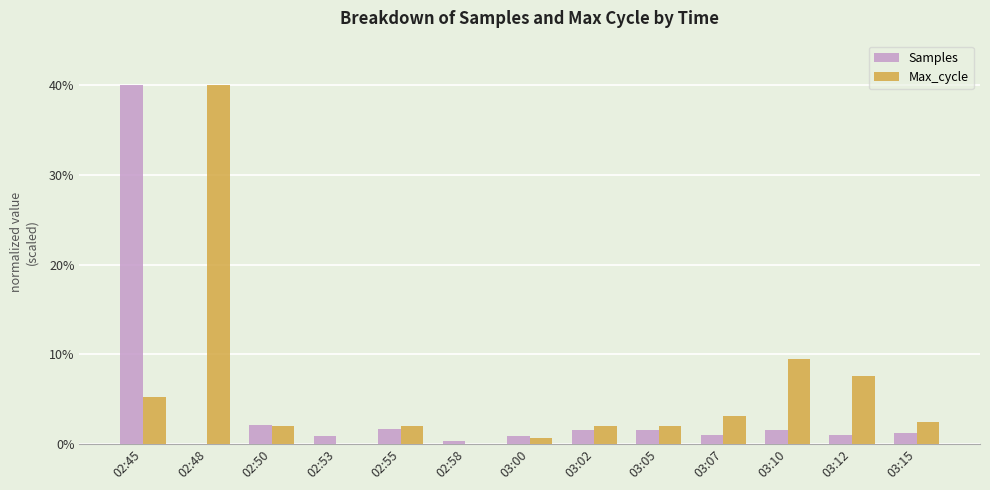

What is the highest value of the Samples series?

40.0